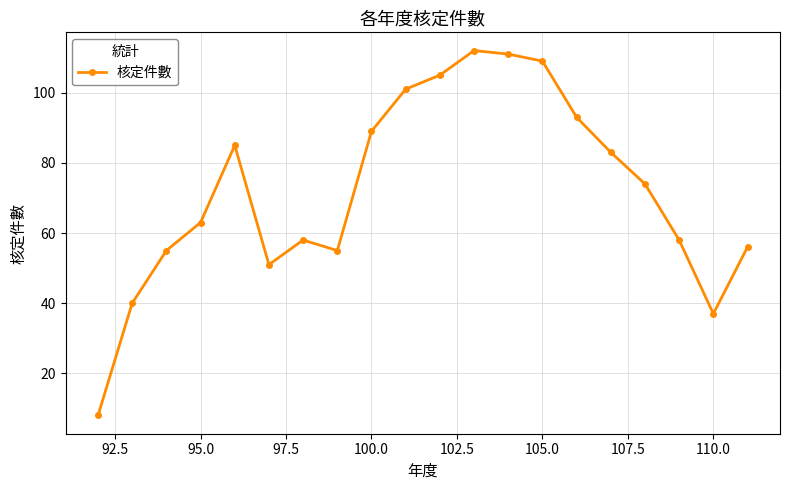

True or false: there are more than 2 points higher than both neighbors.

True